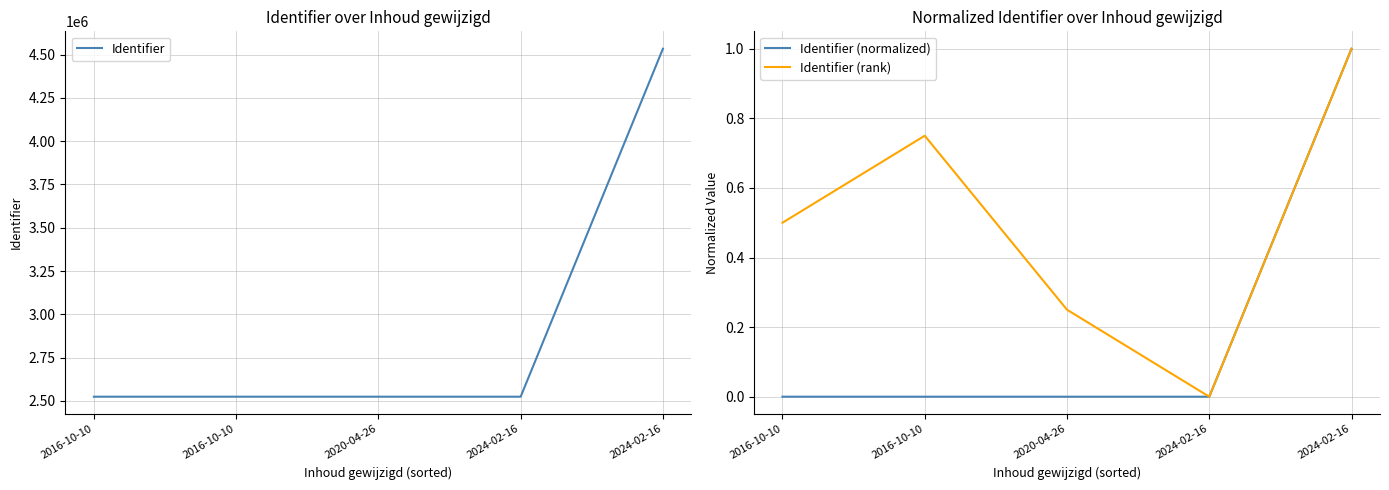

Rank the series at 2020-04-26 from highest to lowest value.

Identifier, Identifier (rank), Identifier (normalized)